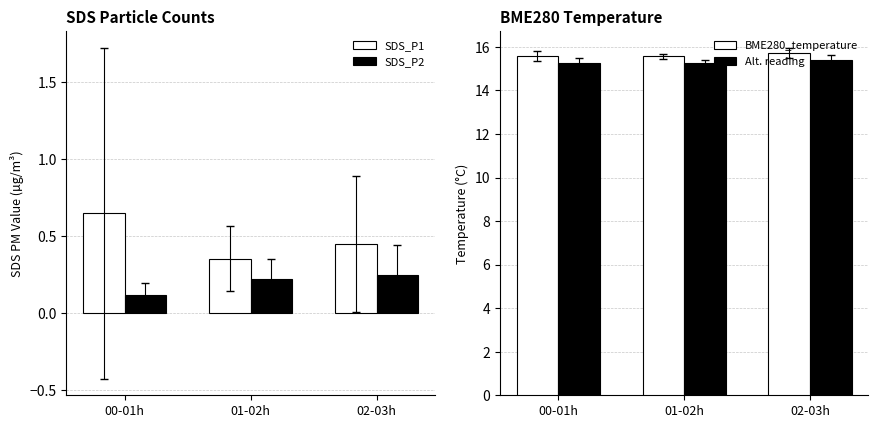

Rank the series at 00-01h from lowest to highest value.

SDS_P2, SDS_P1, Alt. reading, BME280_temperature